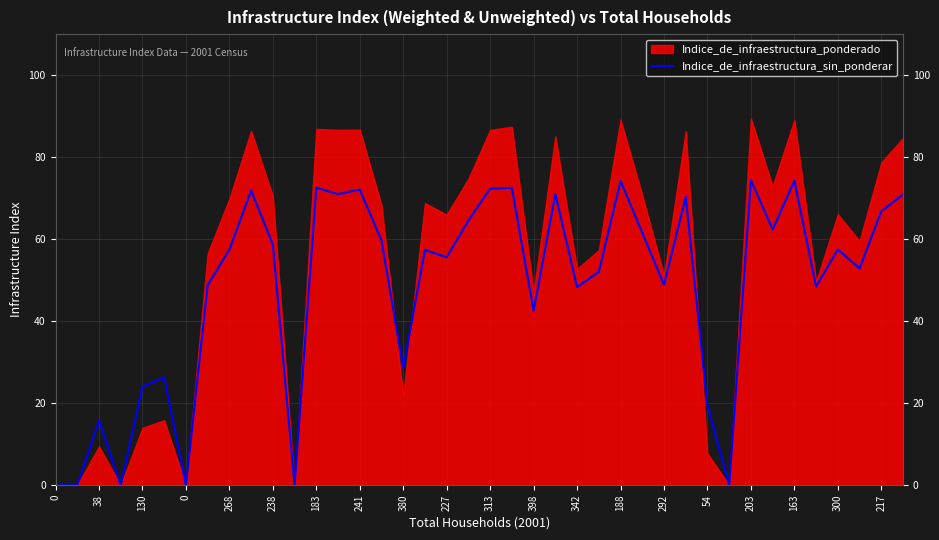

Is it true that the value at 21 is 105.6?

False